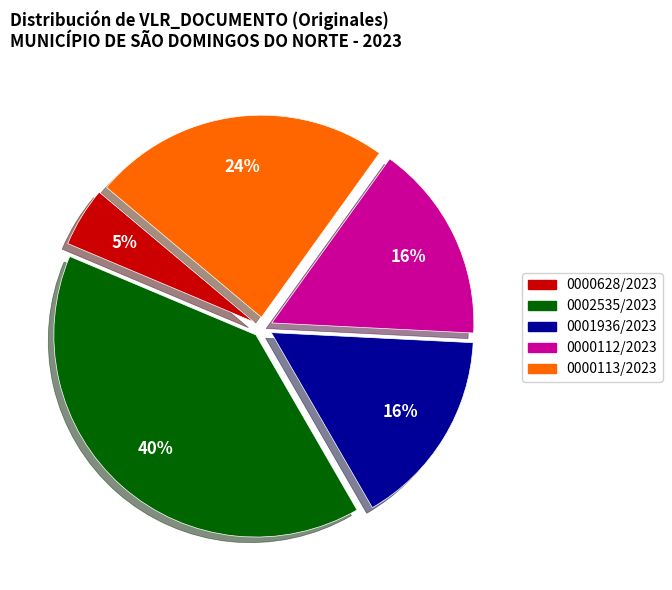

Does 0000113/2023 account for over 50% of the chart?

No